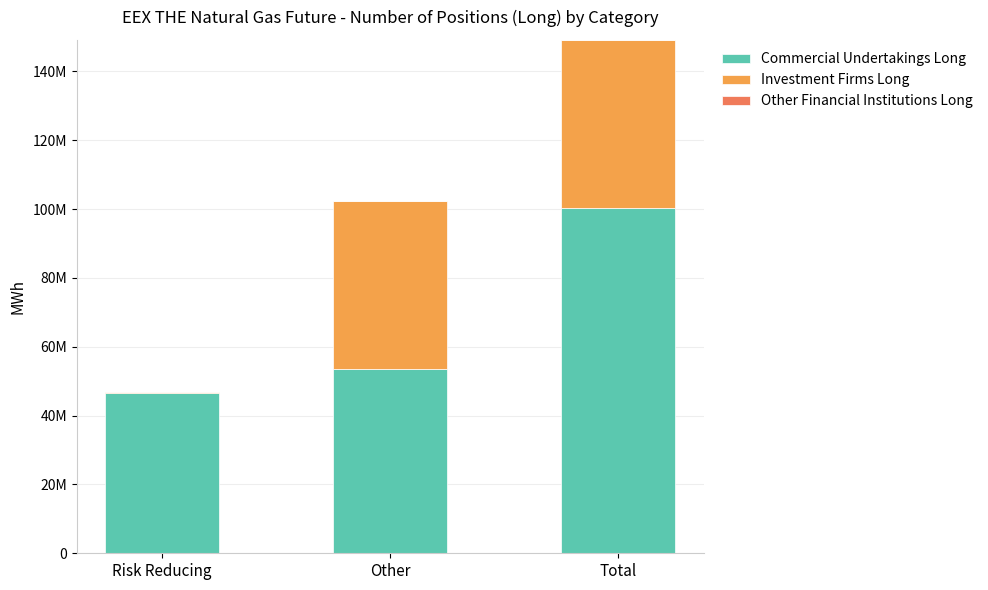

What is the difference between the maximum and minimum values in the Investment Firms Long series?

48703529